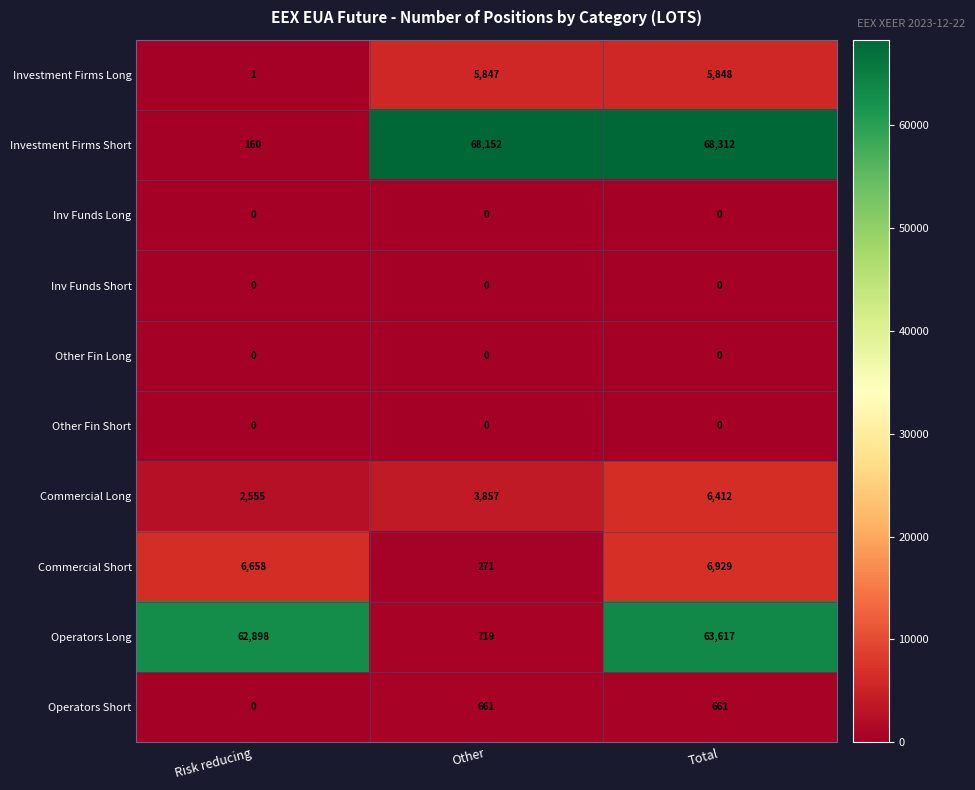

What is the difference between the highest and lowest values at Total?

68312